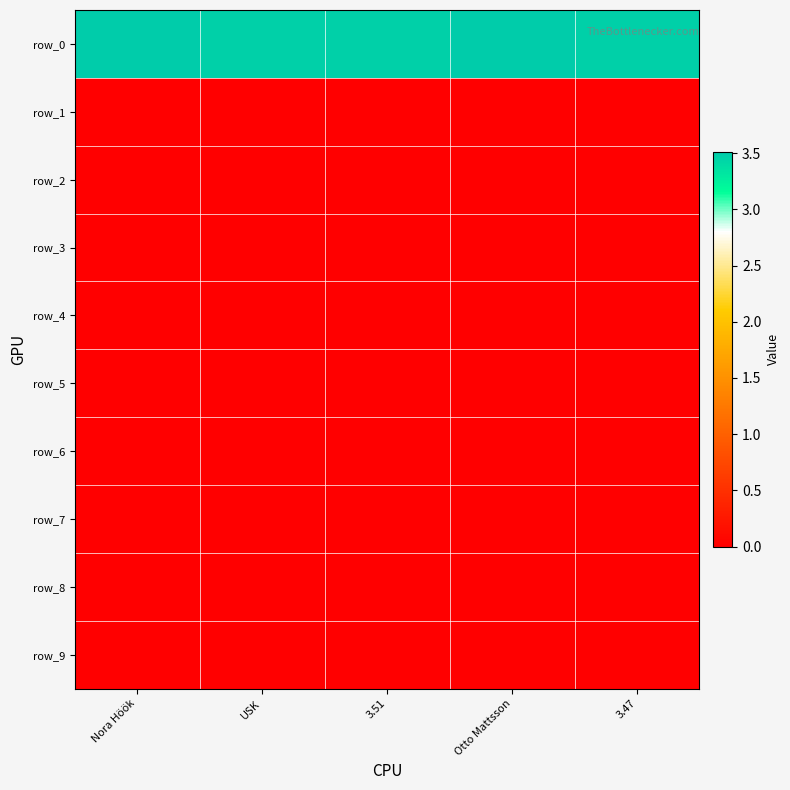

List the labels in order of row_2 value, largest first.

Nora Höök, USK, 3.51, Otto Mattsson, 3.47